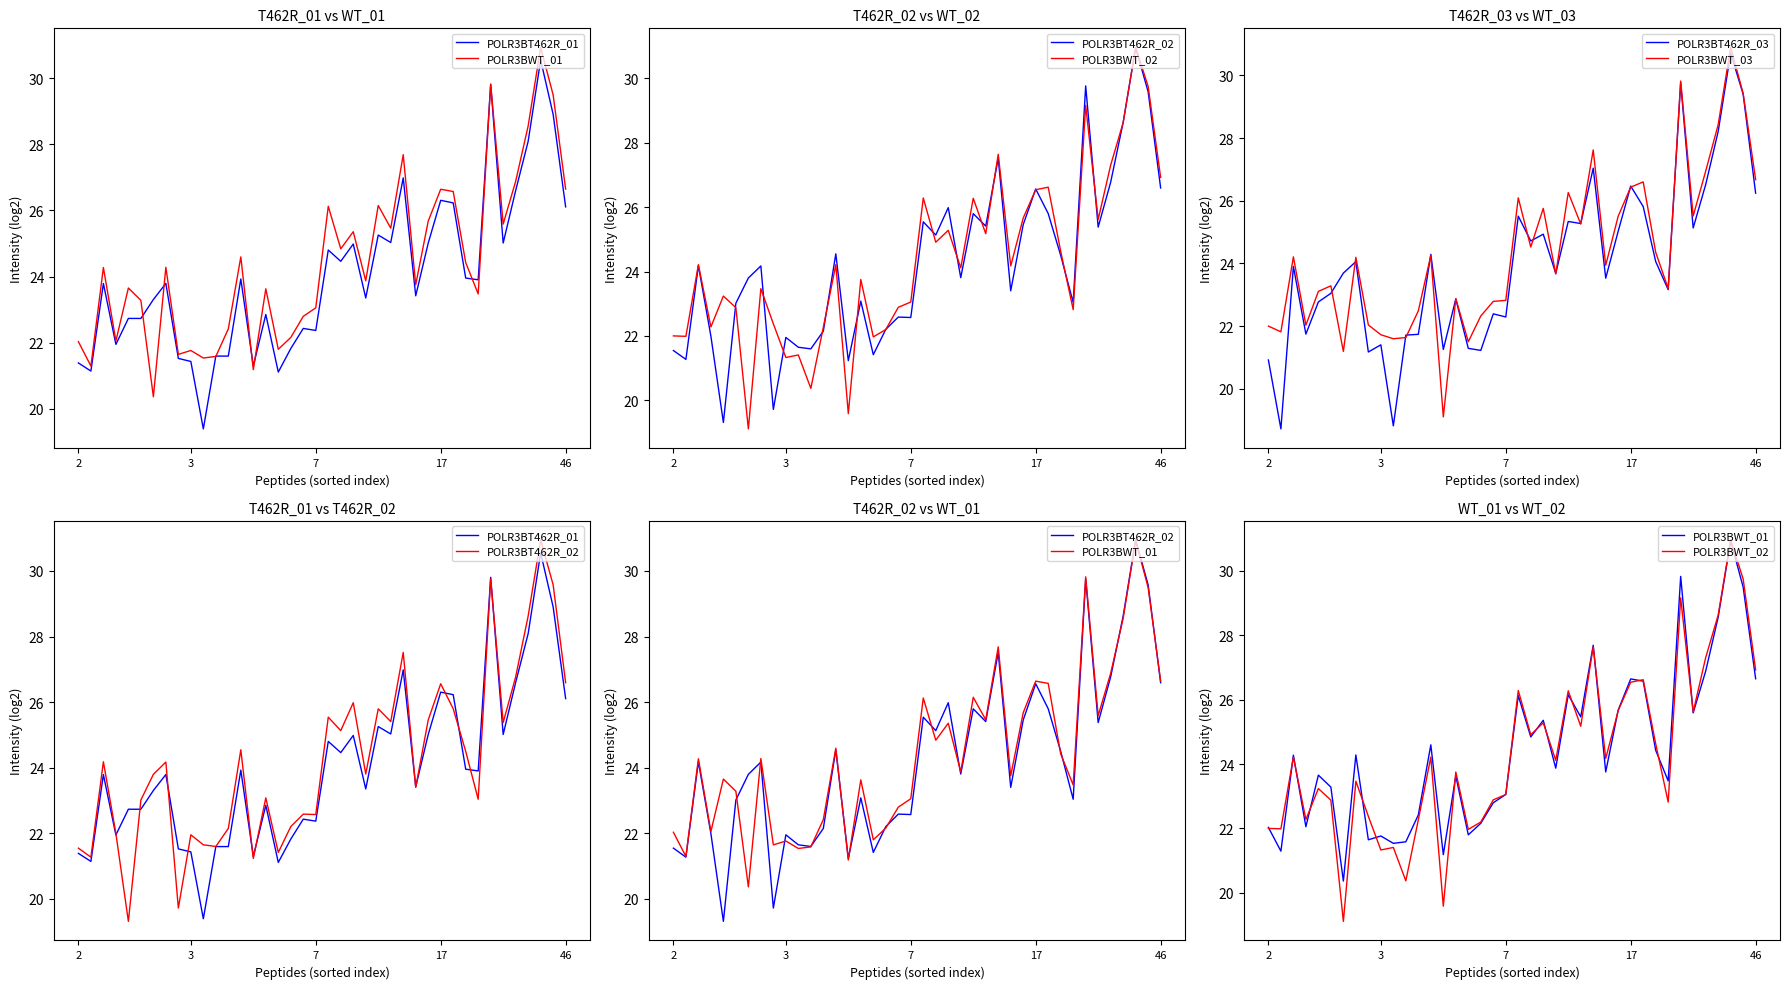

What value does the POLR3BWT_03 series have at 7?

22.8